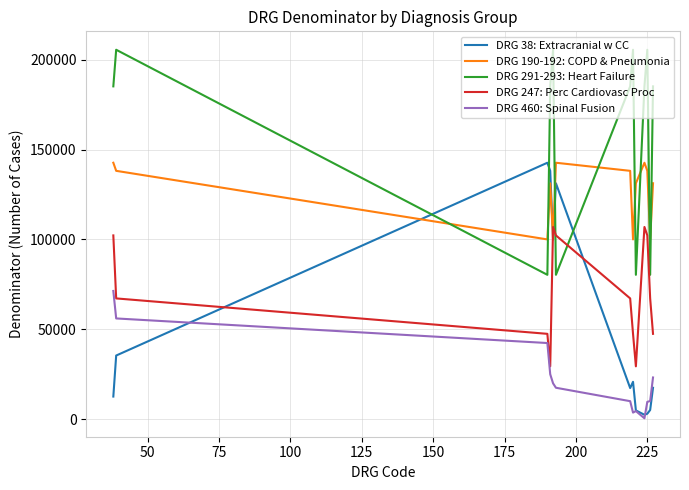

Which series has the largest total across all categories?

DRG 291-293: Heart Failure